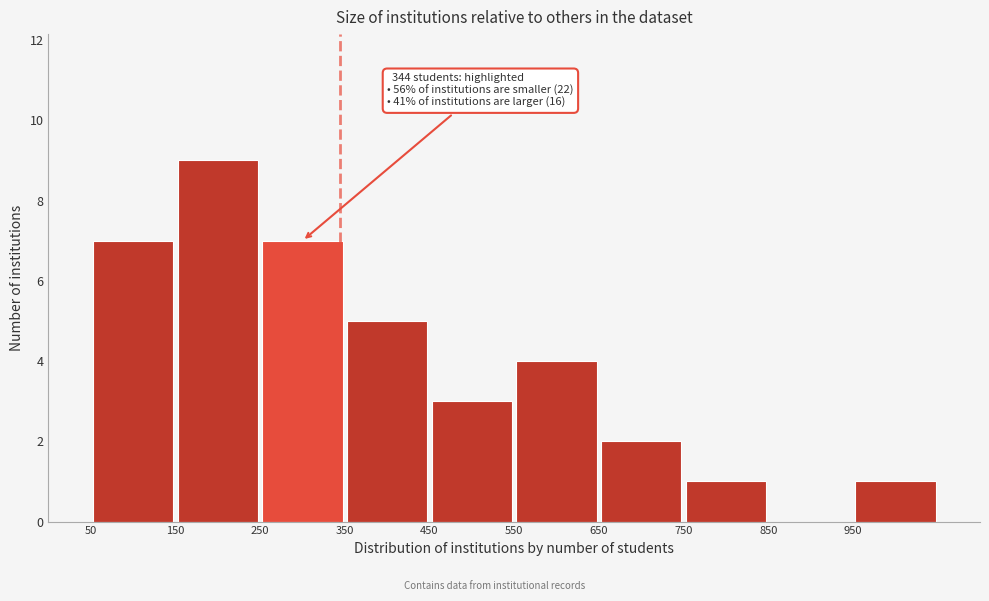

Which range on the x-axis has the tallest bar?

150 to 250